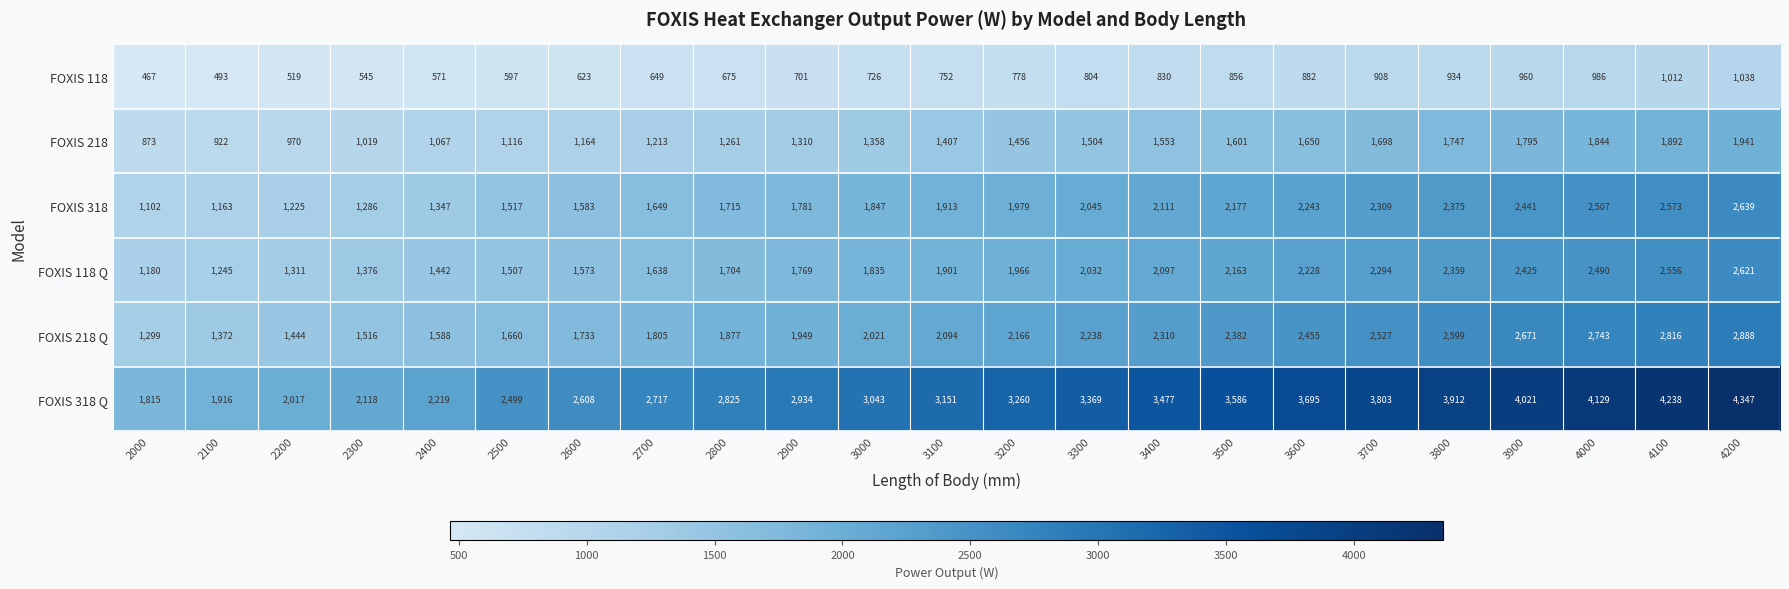

Where is FOXIS 218 nearest to the value 1407?

3100